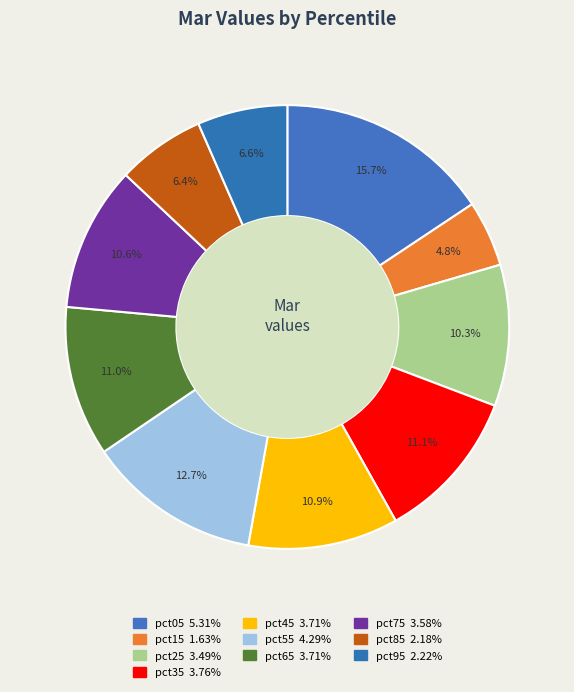

Combined, what portion of the pie is pct15 and pct05?

20.5%